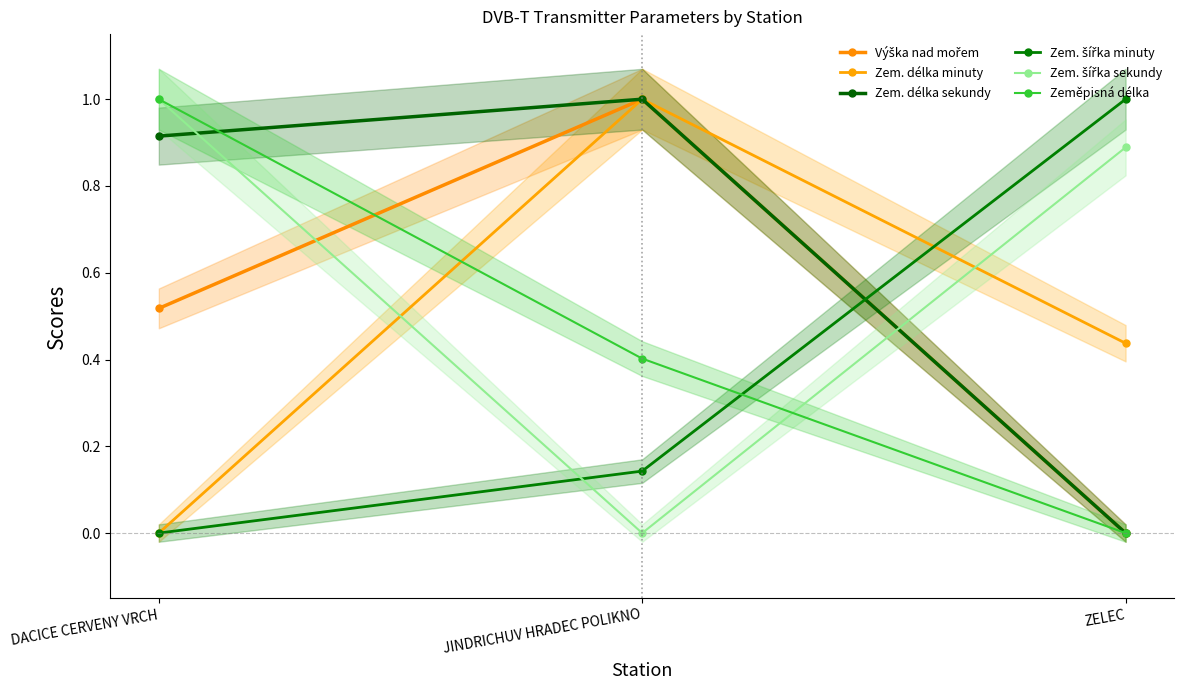

What is the total value across all series at DACICE CERVENY VRCH?

3.4